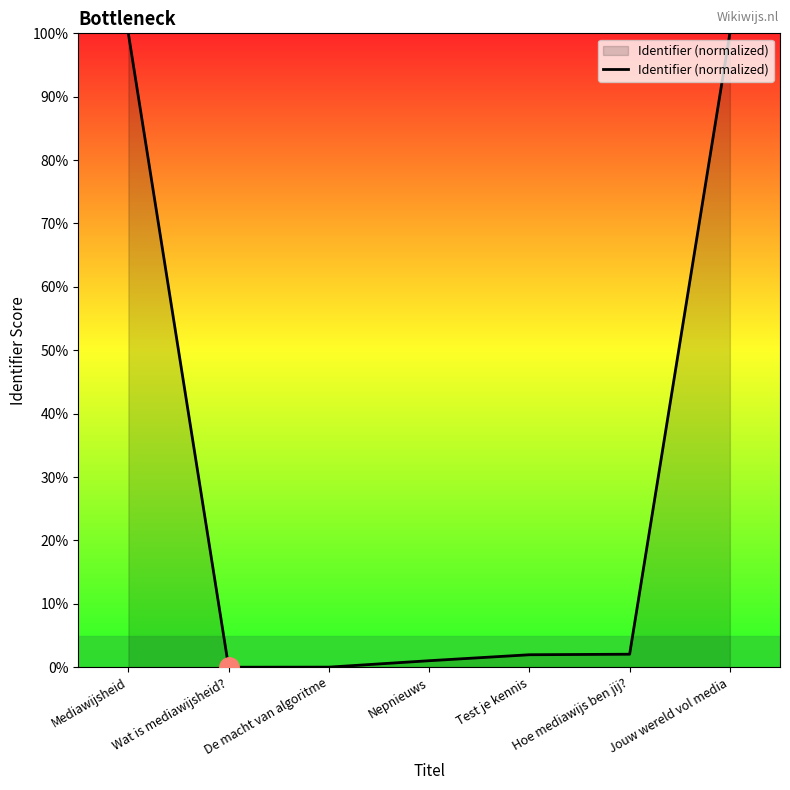

What is the change in value from Mediawijsheid to Wat is mediawijsheid??

-99.9